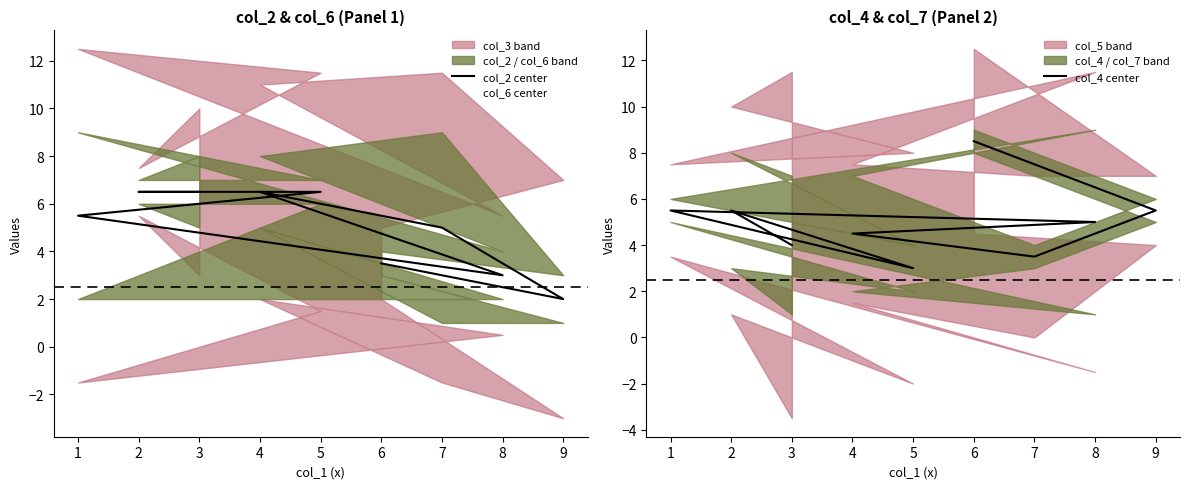

Count the col_6 center values in the range 3 to 6.

7